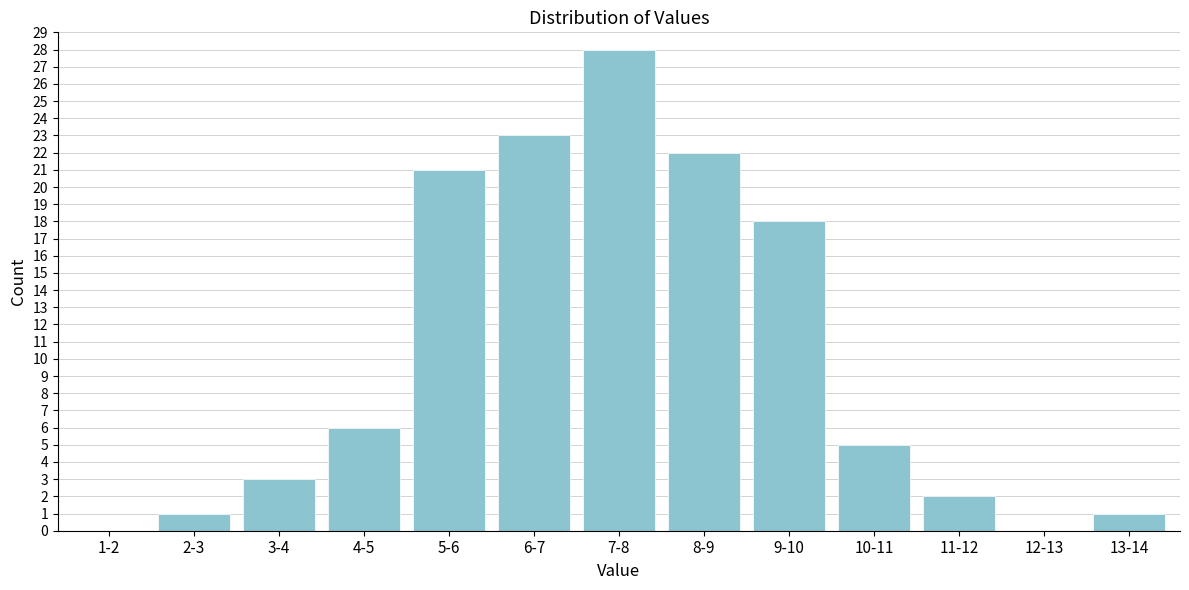

Reading right to left, what are all the values shown in this chart?

13-14=1	12-13=0	11-12=2	10-11=5	9-10=18	8-9=22	7-8=28	6-7=23	5-6=21	4-5=6	3-4=3	2-3=1	1-2=0